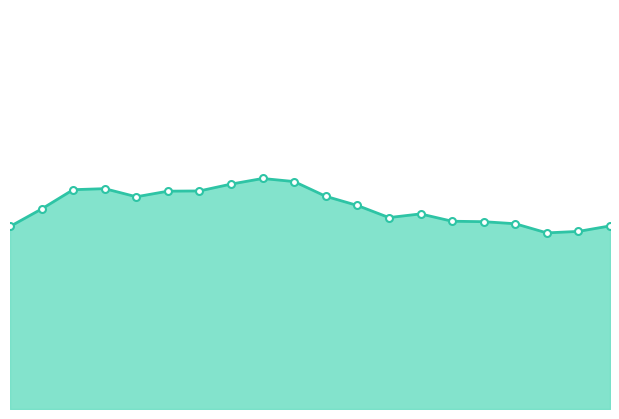

Where does the data first go above 77?

00:30